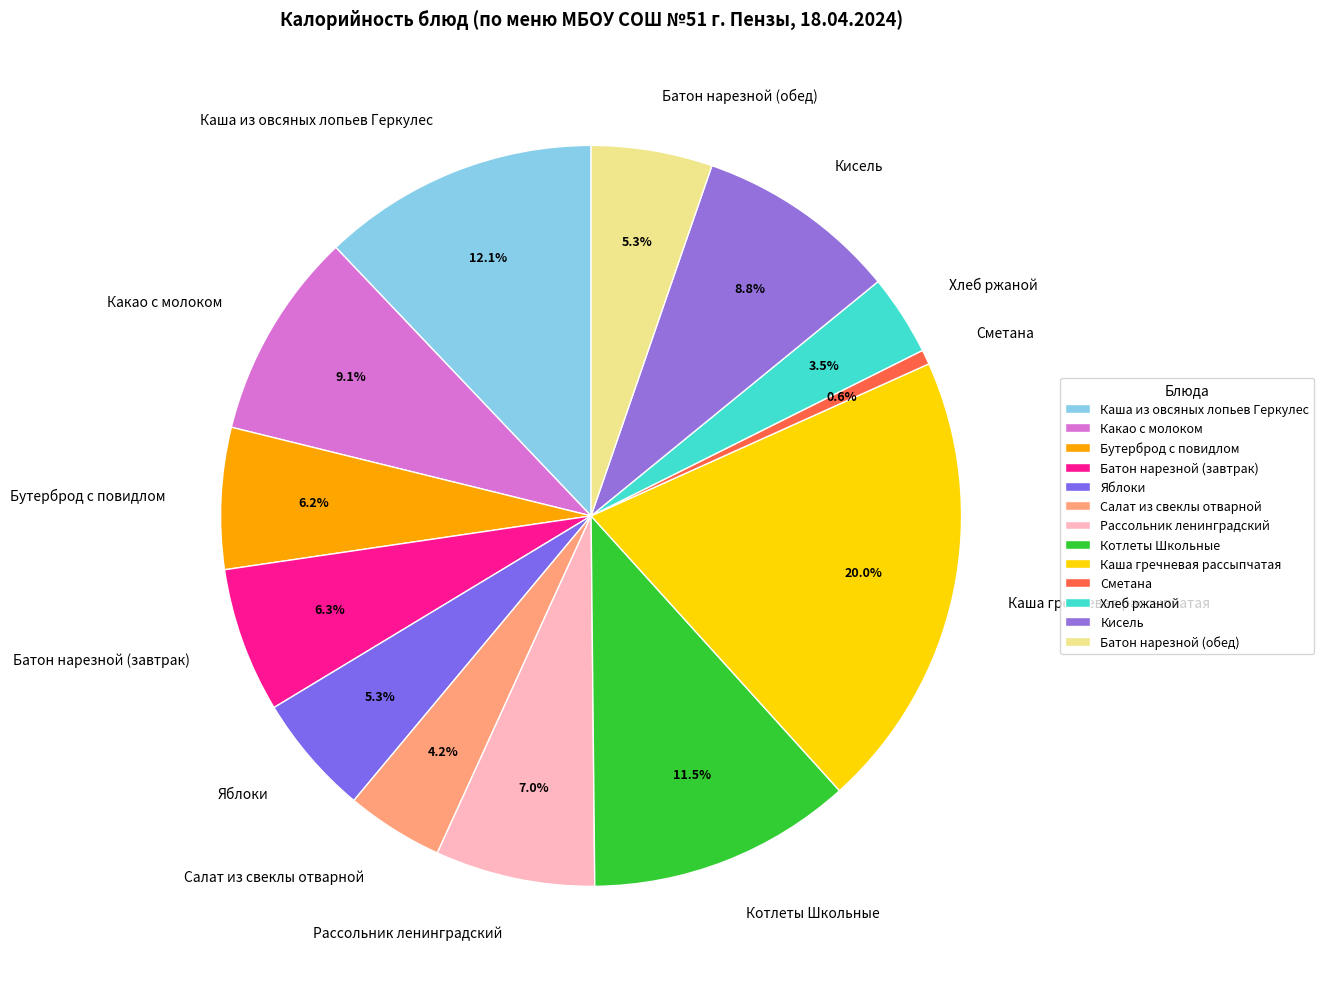

What is the ratio of the value at Кисель to the value at Яблоки?

1.7